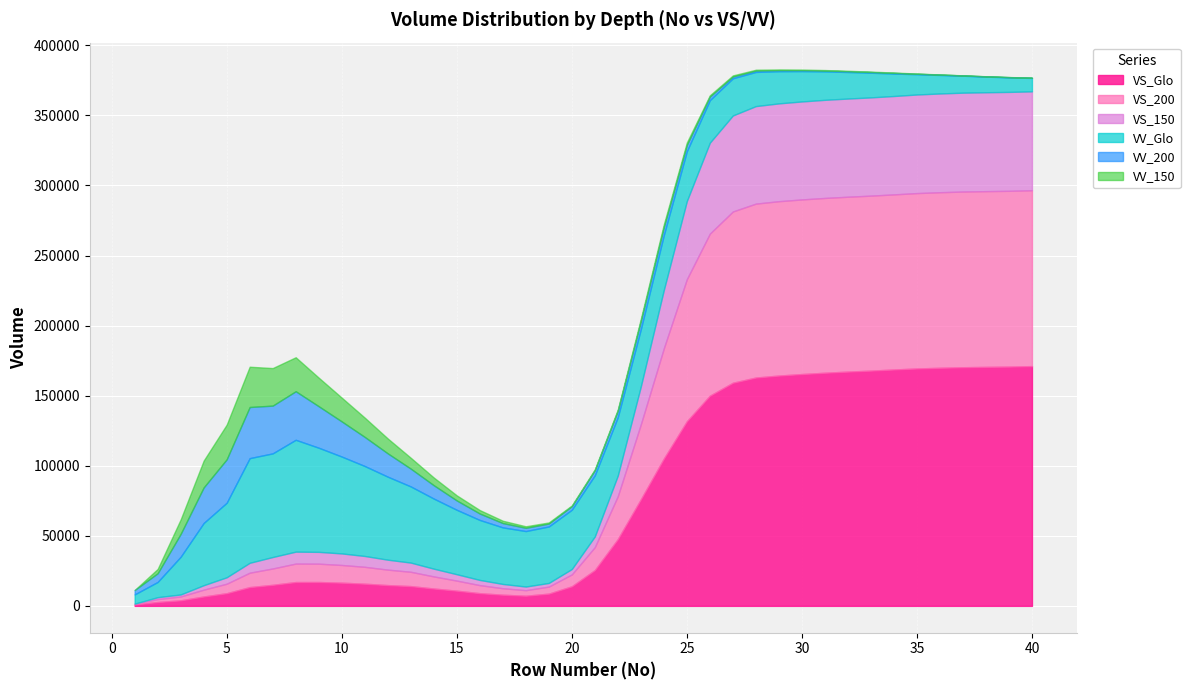

At 26, list the series in order from largest to smallest.

VS_Glo, VS_200, VS_150, VV_Glo, VV_200, VV_150